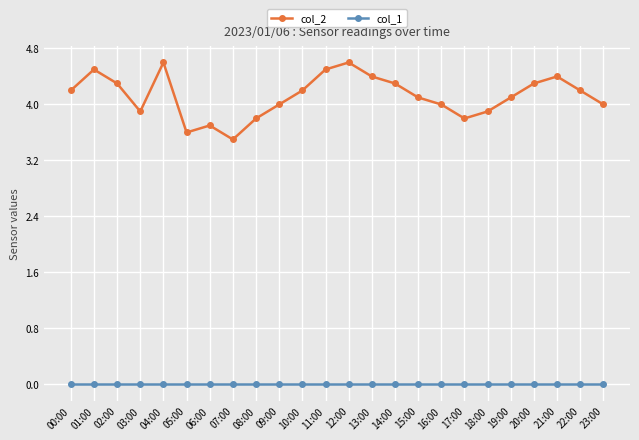

How many lines are shown in the chart?

2